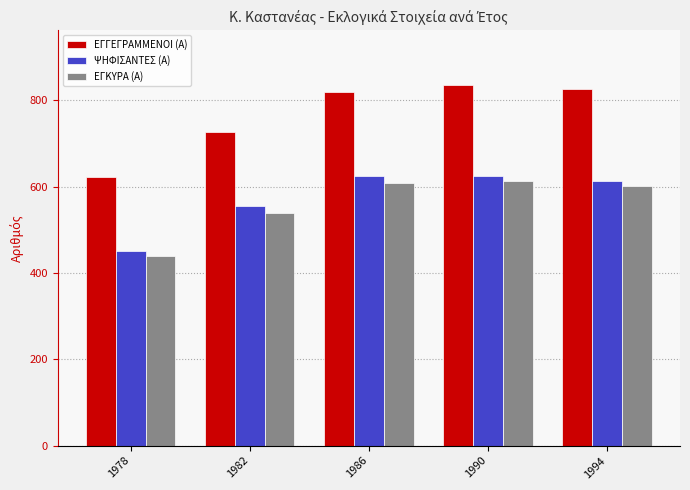

What is the greatest value displayed?

837